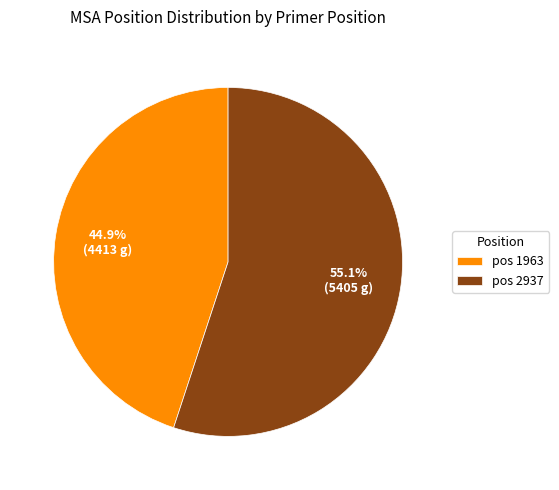

Combined, do pos 1963 and pos 2937 account for over 50%?

Yes